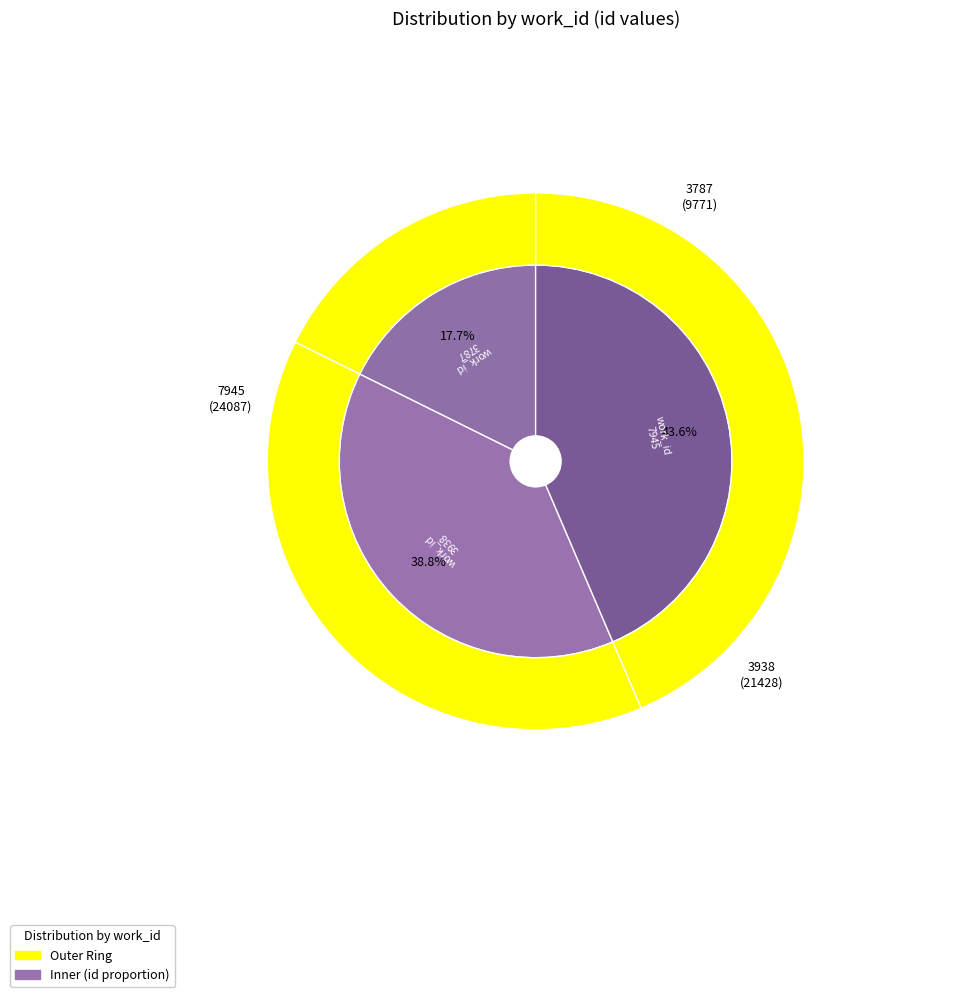

The 3787 slice represents 6% of the pie. True or false?

False